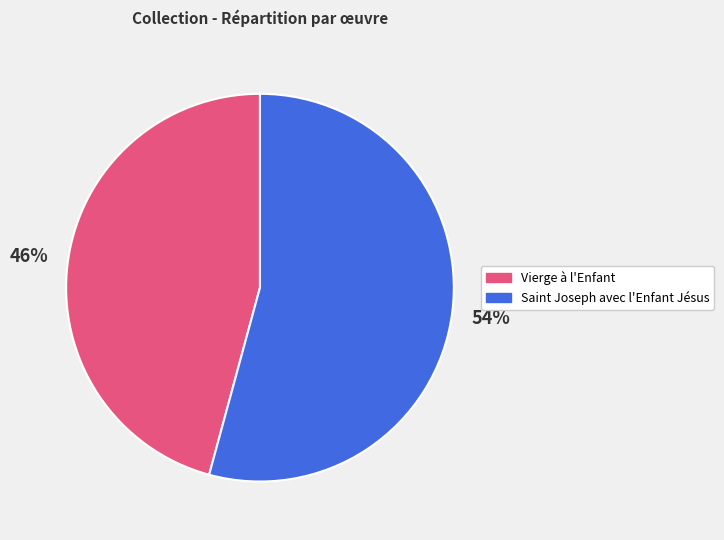

How many slices are in this pie chart?

2